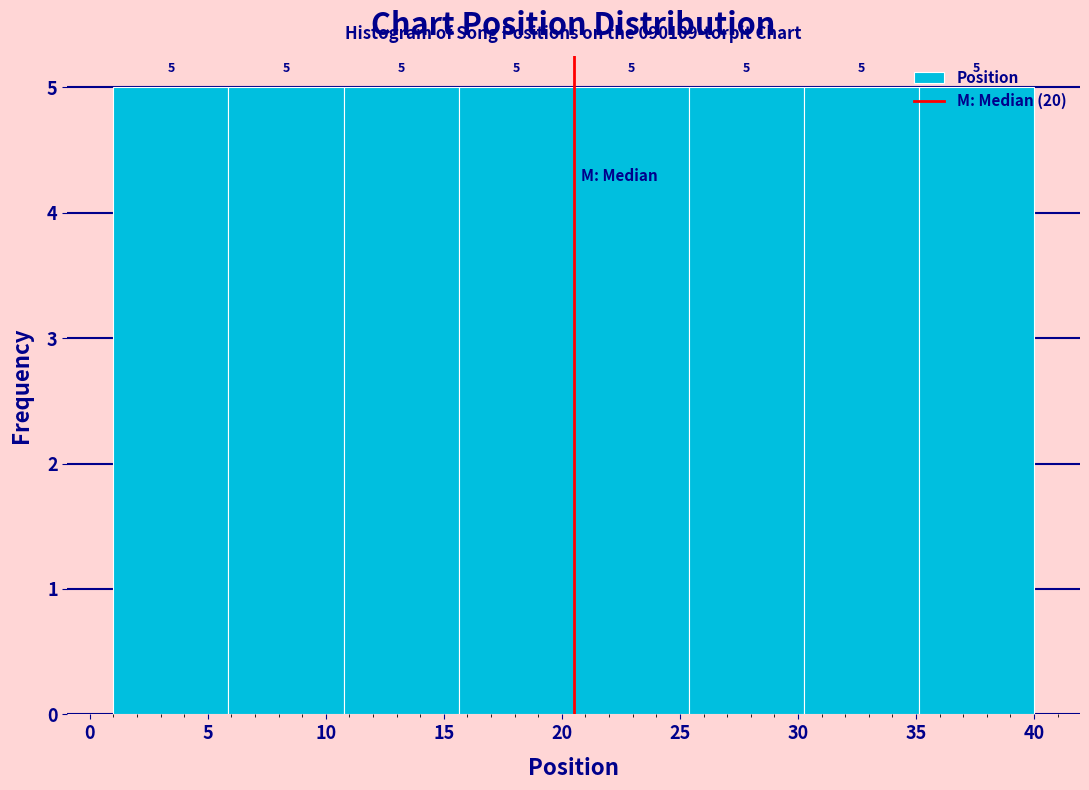

Reading left to right, list every bar in this chart as the range it spans on the x-axis followed by its height. The bar edges are not printed on the chart, so give them approximately, as read against the axis.

1.0 to 6.0: 5
6.0 to 11.0: 5
11.0 to 15.5: 5
15.5 to 20.5: 5
20.5 to 25.5: 5
25.5 to 30.5: 5
30.5 to 35.0: 5
35.0 to 40.0: 5